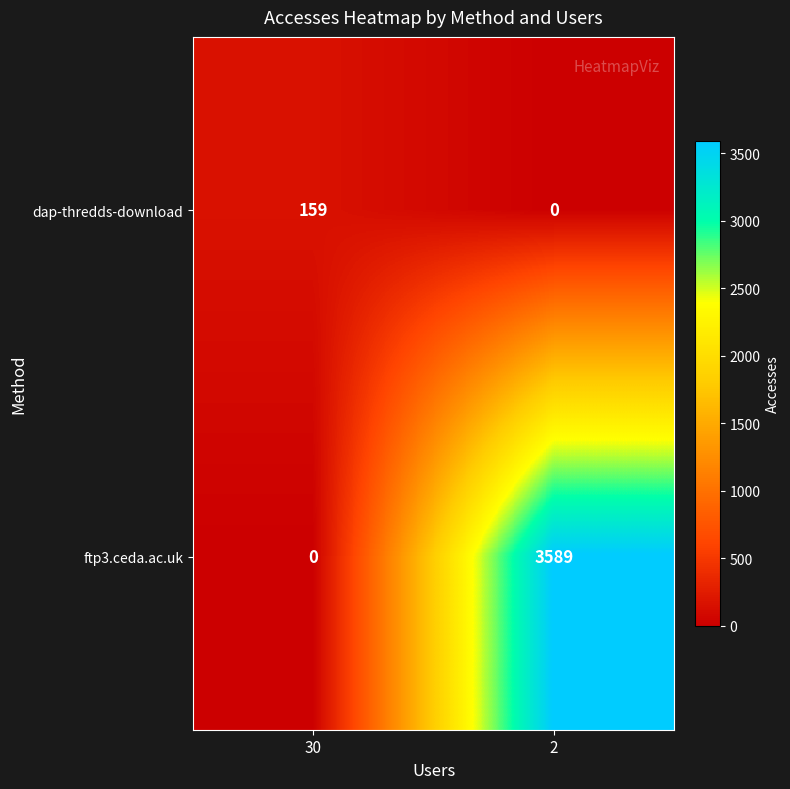

List the series in order of their peak value, lowest first.

dap-thredds-download, ftp3.ceda.ac.uk